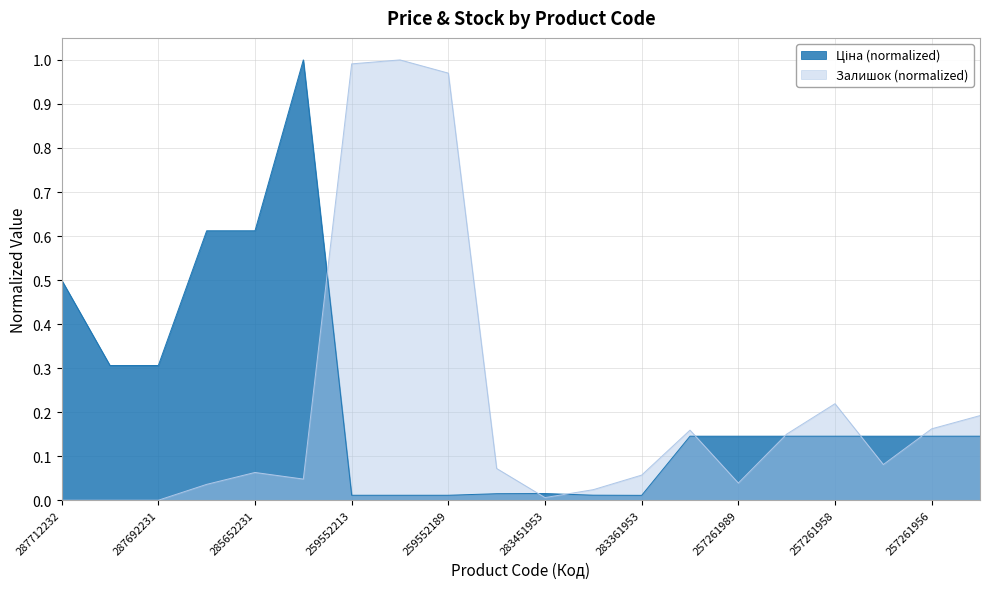

Rank the series at 259552213 from highest to lowest value.

Залишок, Ціна